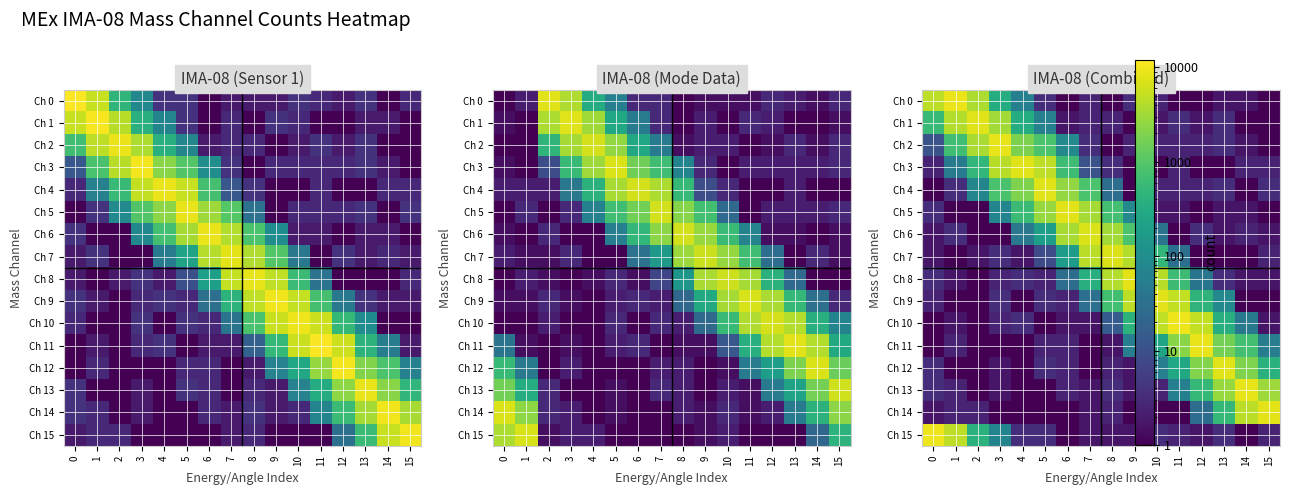

What is the highest value of the Ch 4 series?

7546.3